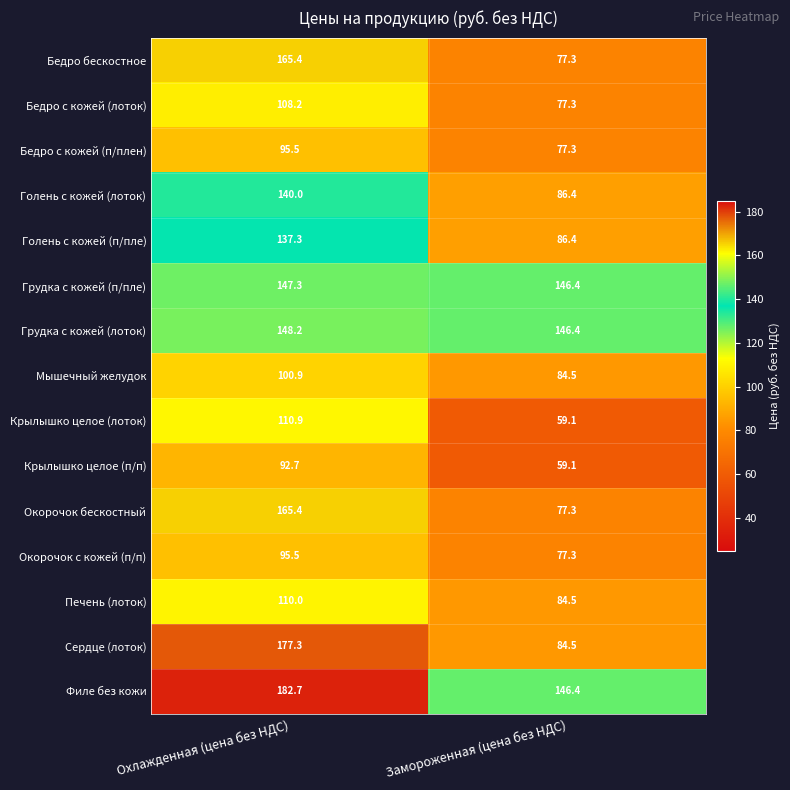

At which label is Сердце (лоток) closest to 130?

Замороженная (цена без НДС)